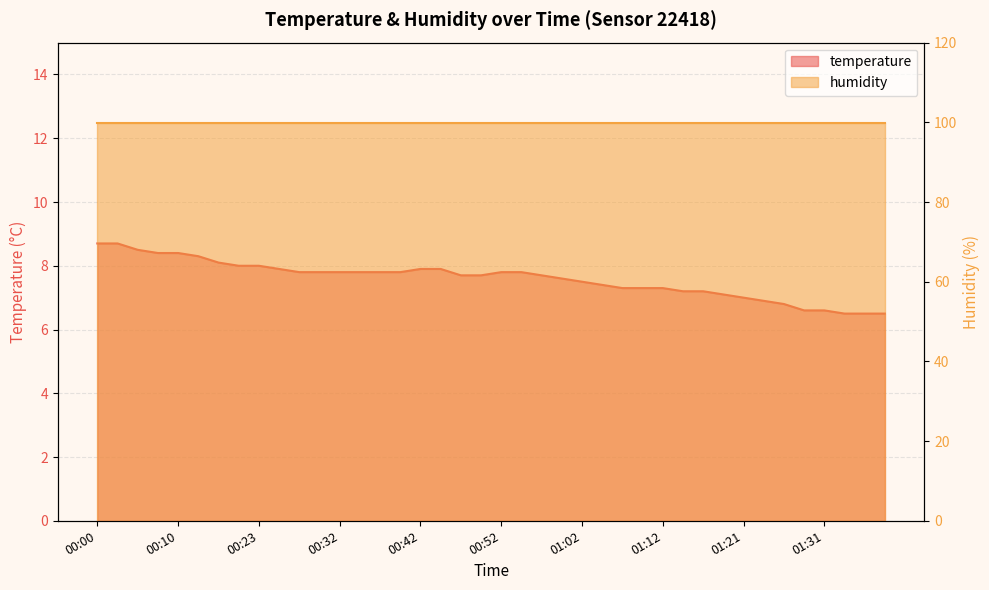

True or false: the data has more than 2 interior local peaks.

False